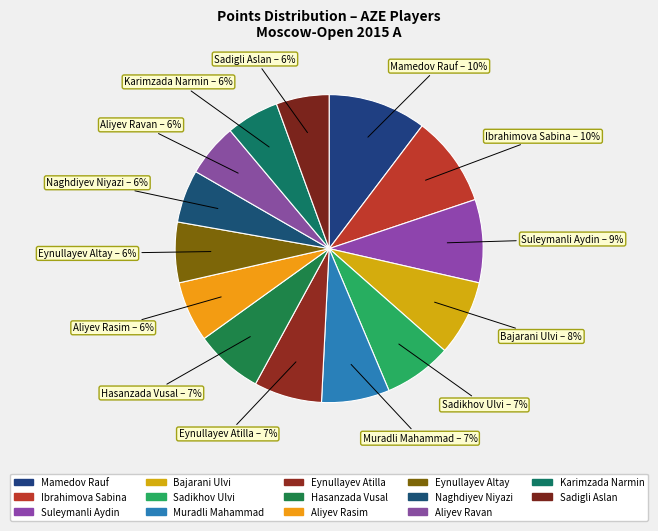

Which has a higher value, Sadikhov Ulvi or Mamedov Rauf?

Mamedov Rauf